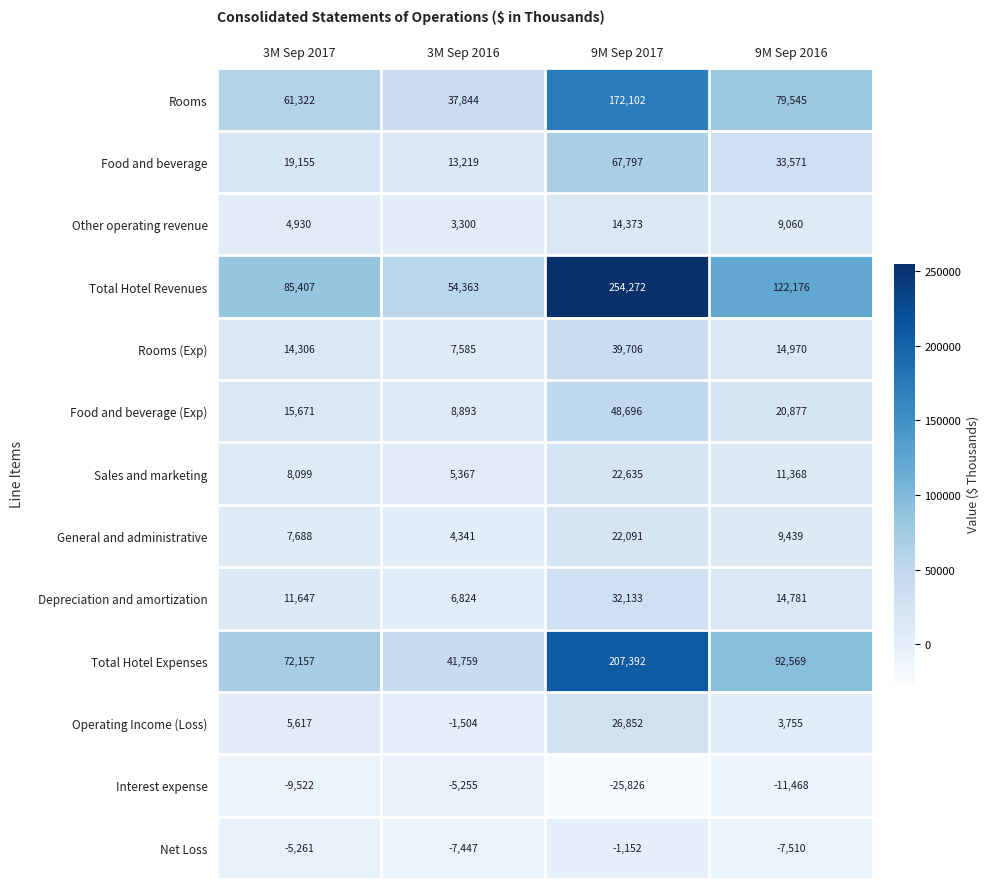

Which series has the widest spread of values?

Total Hotel Revenues